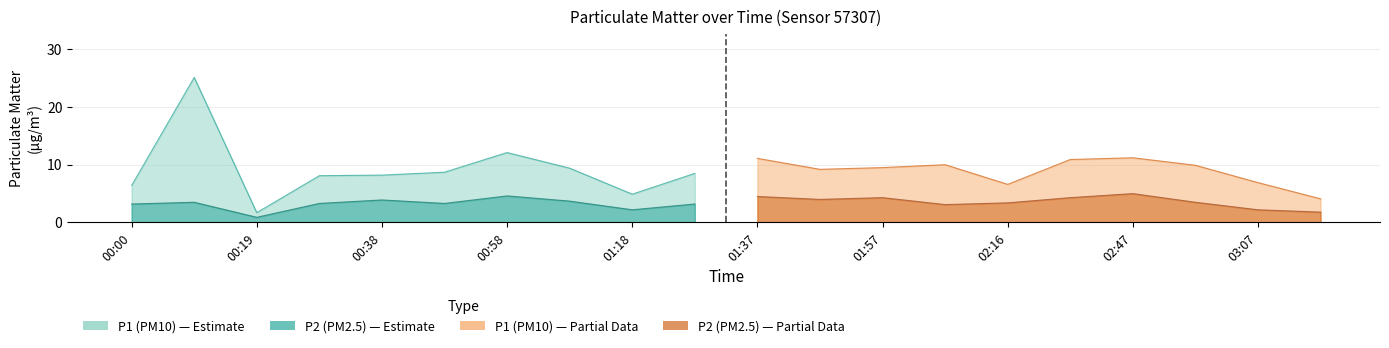

How many interior local peaks does the P1 series have?

5